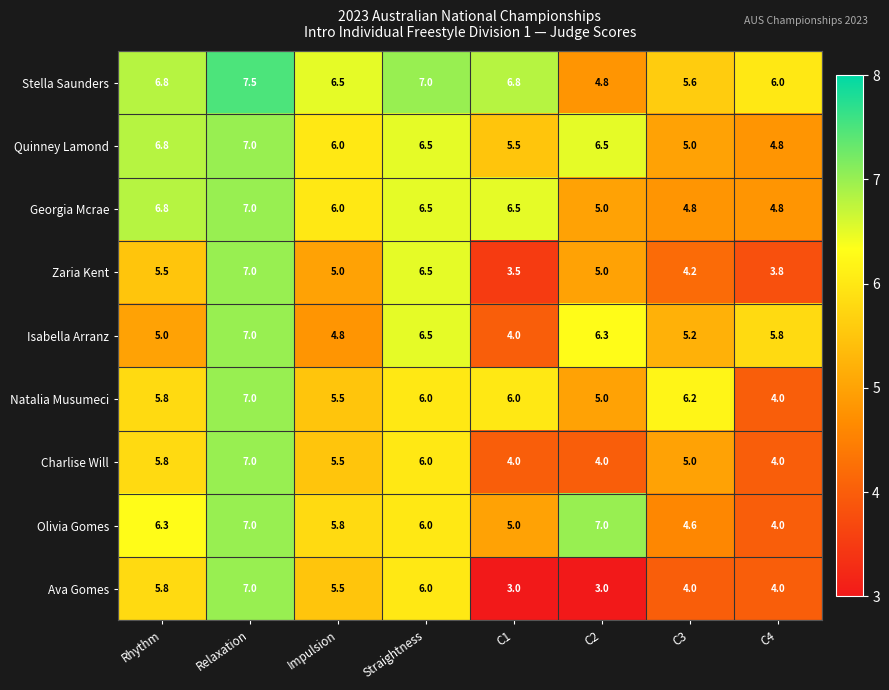

Where is Georgia Mcrae nearest to the value 5?

C2